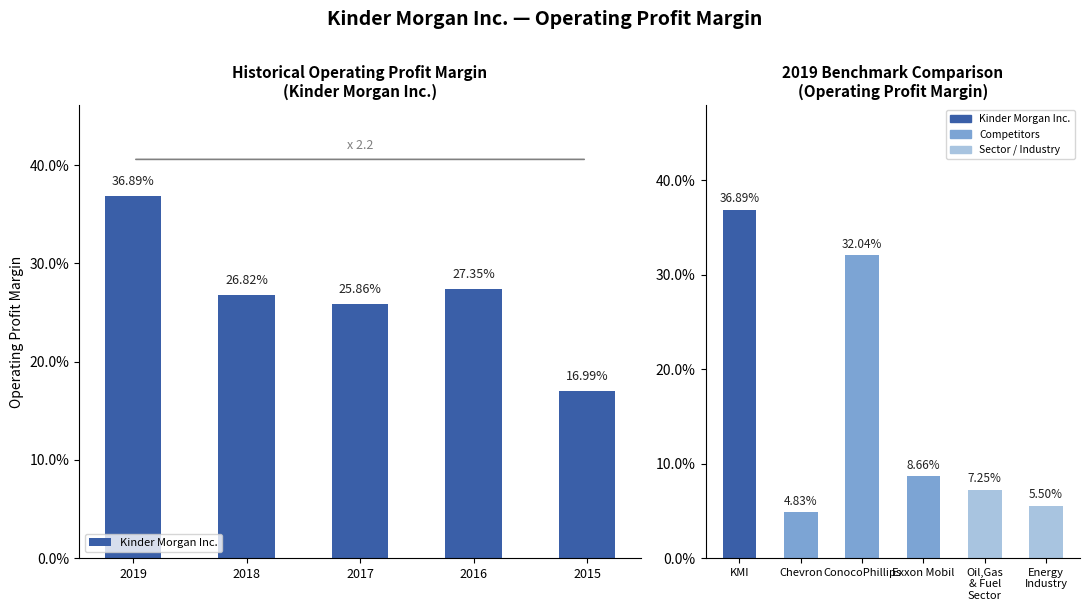

What is the value of the 1st bar from the left?

0.4